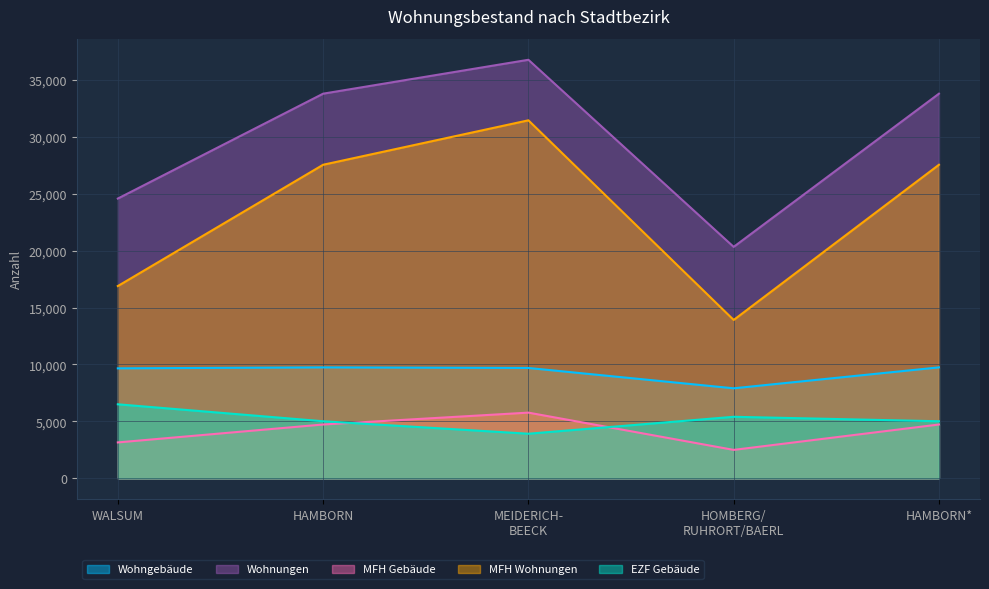

How many lines are shown in the chart?

5